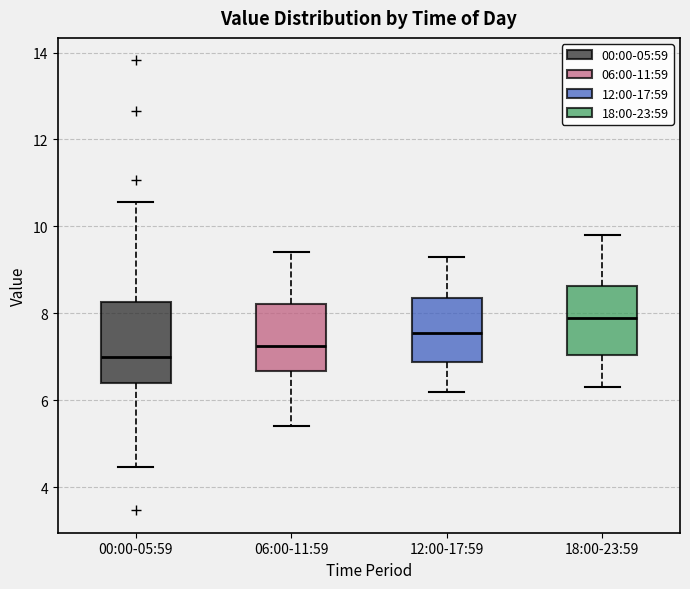

Reading left to right, transcribe this box plot: for each box, give where its median line is, the range the box spans, and where its two whiskers end, as read against the y-axis. The values are not printed on the chart, so give them approximately, as read against the axis.

00:00-05:59: median 7.0, box 6.4 to 8.2, whiskers 4.4 to 10.6
06:00-11:59: median 7.2, box 6.6 to 8.2, whiskers 5.4 to 9.4
12:00-17:59: median 7.6, box 6.8 to 8.4, whiskers 6.2 to 9.4
18:00-23:59: median 8.0, box 7.0 to 8.6, whiskers 6.4 to 9.8